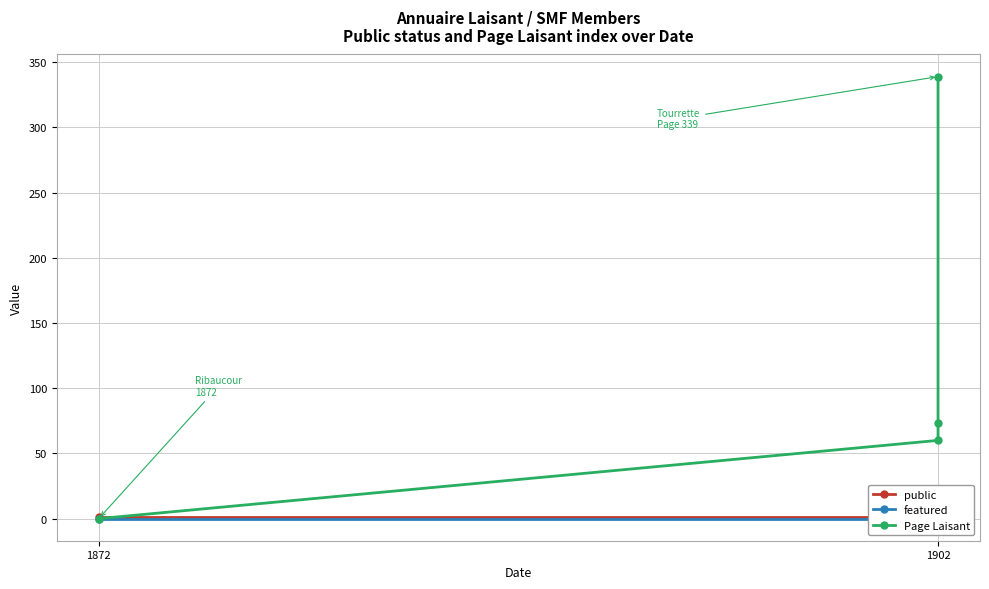

Reading left to right, transcribe all the data shown in this chart.

public: 1	1	1	1
featured: 0	0	0	0
Page Laisant: 0	60	73	339